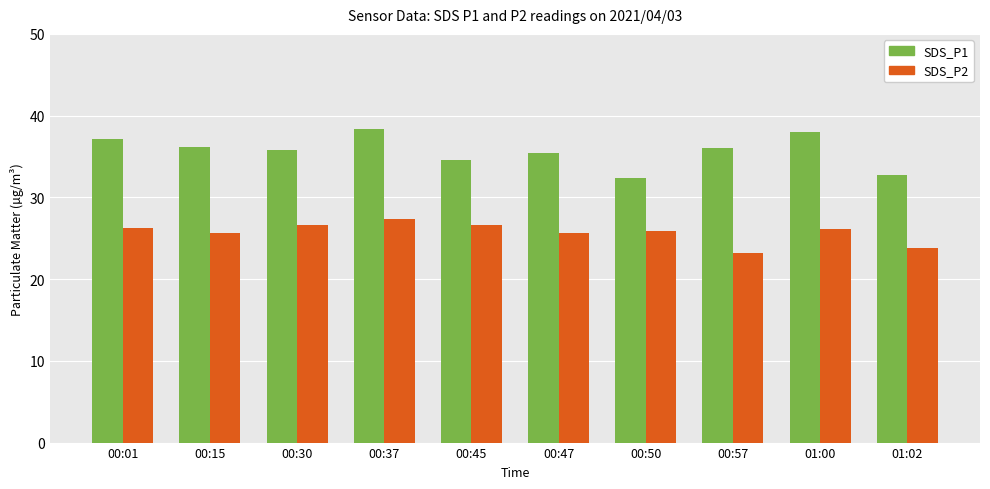

What value does the SDS_P2 series have at 00:47?

25.6